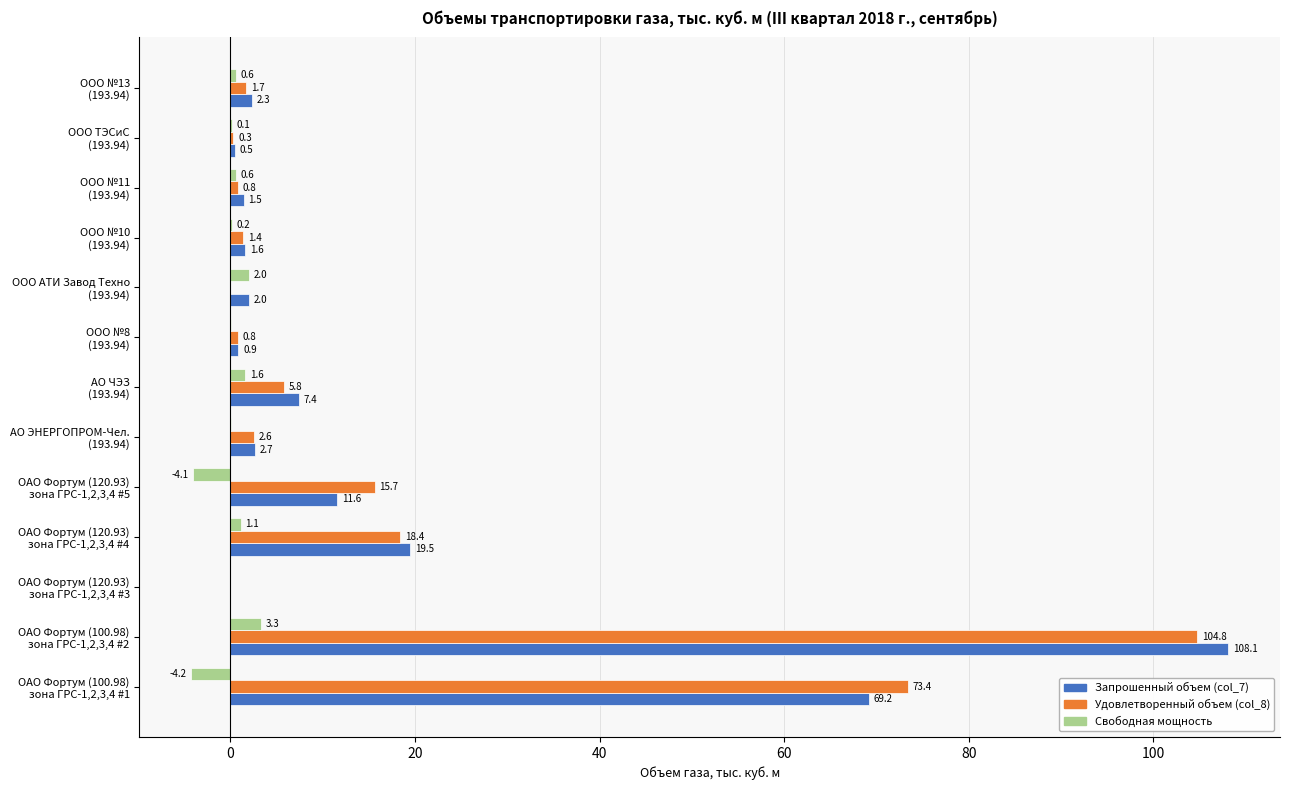

What is the highest value of the Запрошенный объем (col_7) series?

108.1